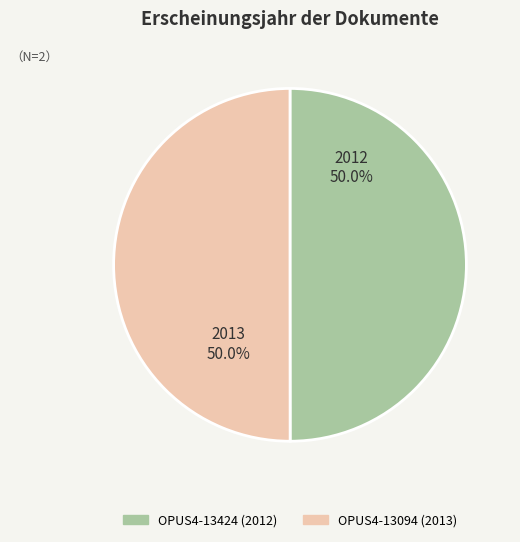

To the nearest percent, what is the combined percentage of OPUS4-13094 (2013) and OPUS4-13424 (2012)?

100%